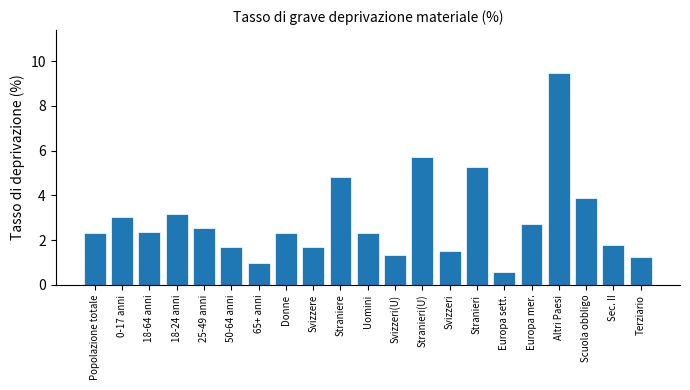

Reading right to left, transcribe all the data shown in this chart.

1.3	1.8	3.9	9.5	2.7	0.6	5.3	1.5	5.7	1.3	2.3	4.8	1.7	2.3	1.0	1.7	2.5	3.2	2.4	3.0	2.3